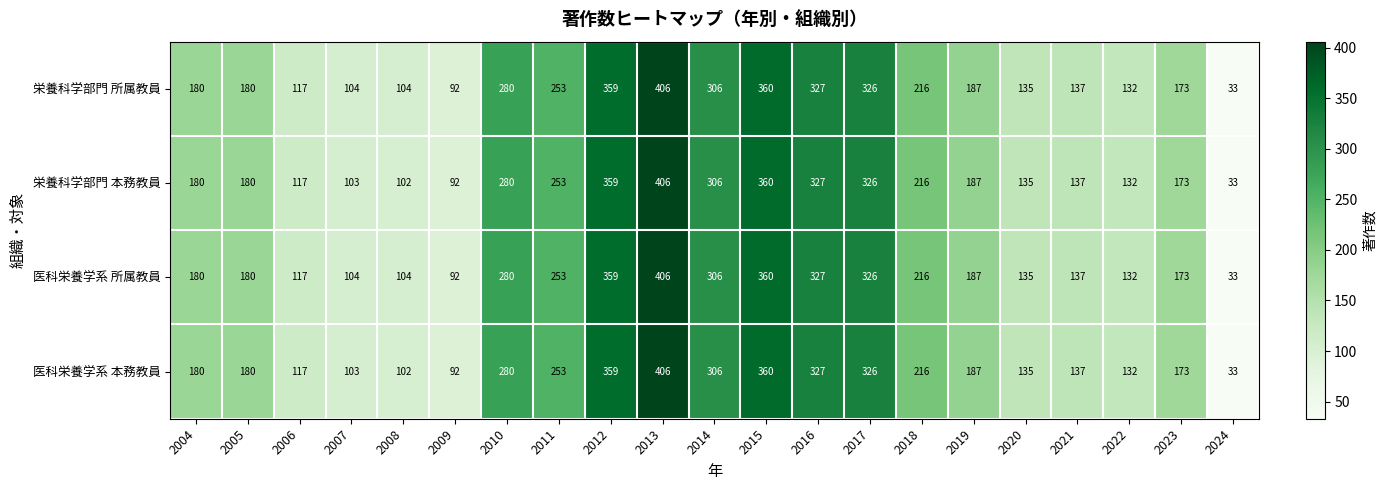

At which label does 栄養科学部門 本務教員 reach its minimum?

2024